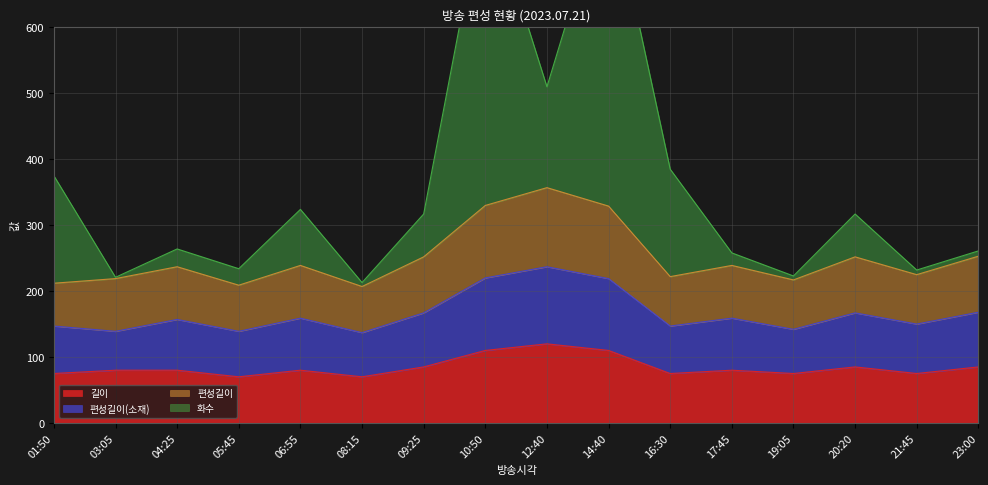

Which category has the lowest value in the 길이 series?

05:45